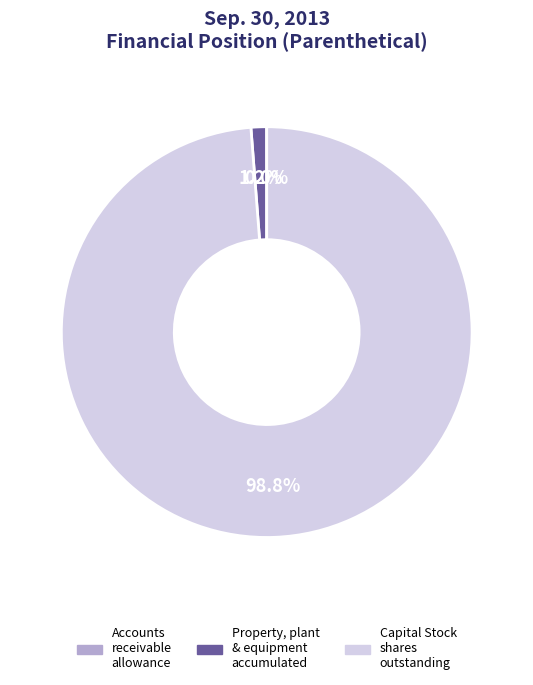

To the nearest percent, what is the average slice percentage?

33%